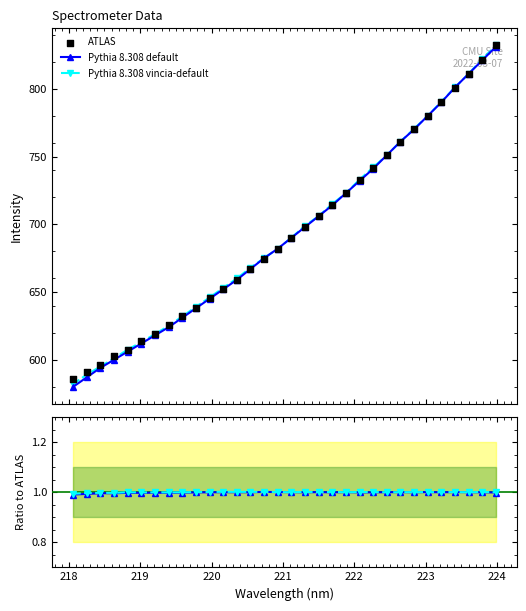

Which series contains the highest Y value?

ATLAS